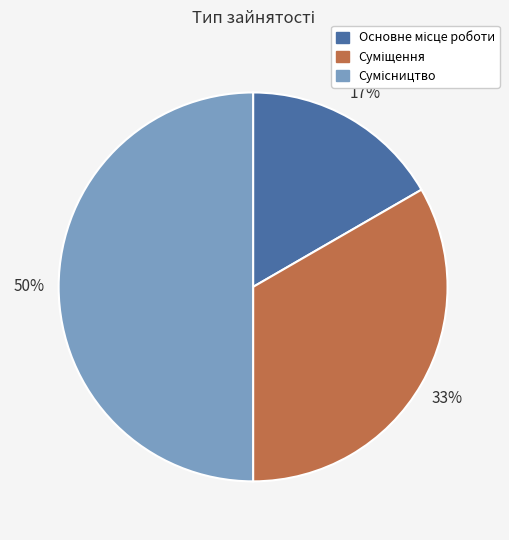

To the nearest percent, what is the difference between the largest and smallest slice percentages?

33%